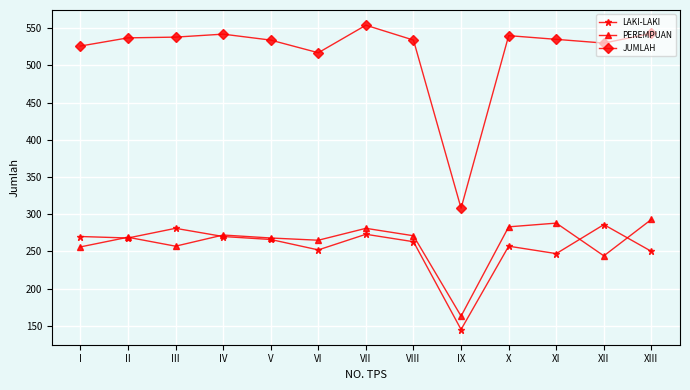

What is the label of the 10th point from the right?

IV